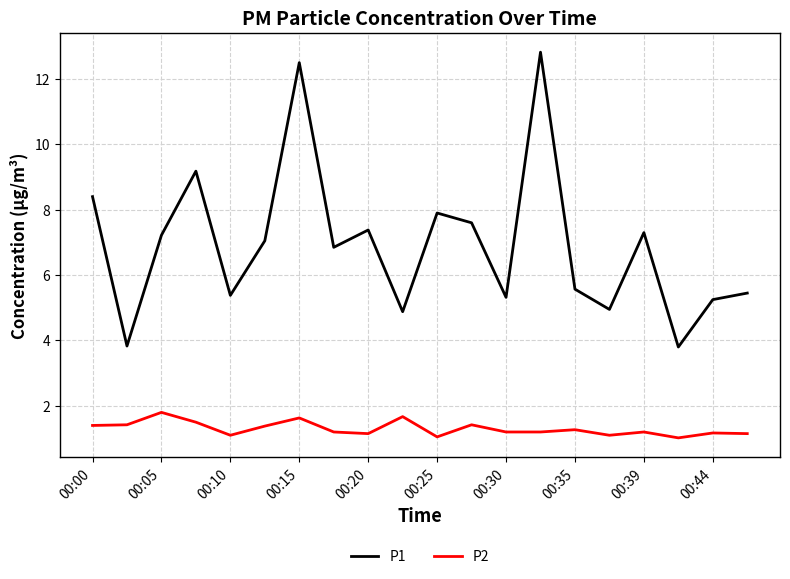

Which series has the largest total across all categories?

P1